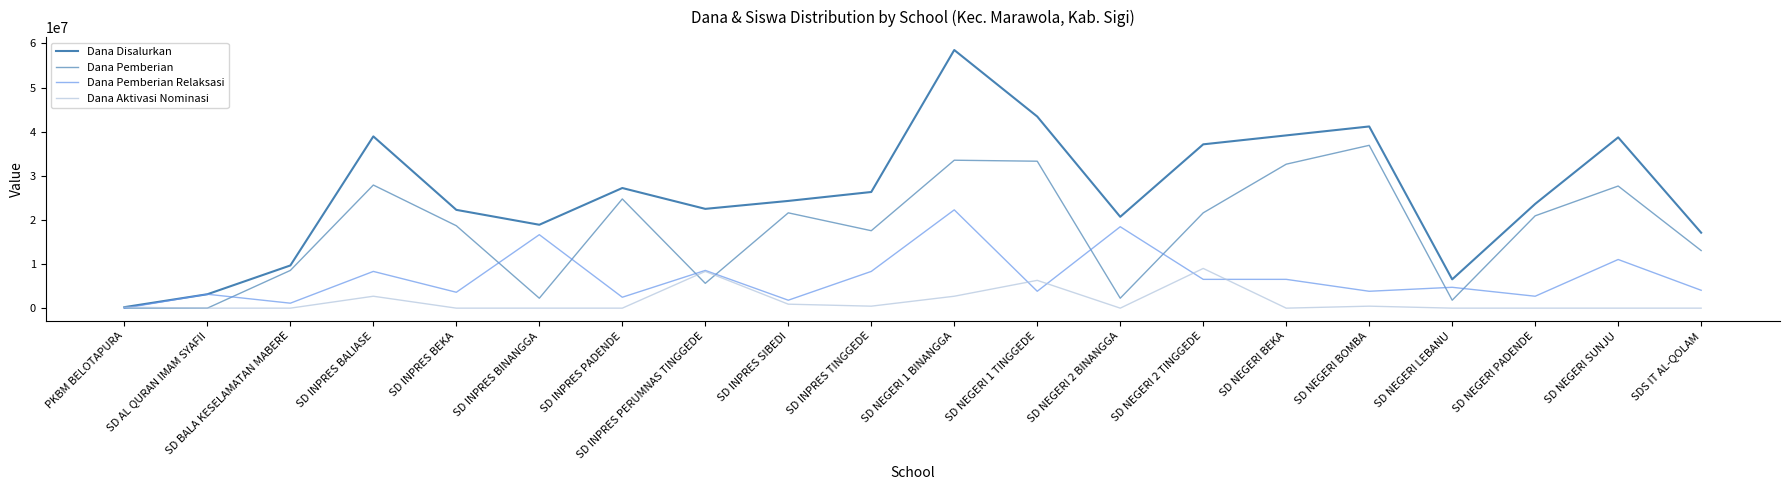

Where is the first local maximum for Dana Aktivasi Nominasi?

SD INPRES BALIASE